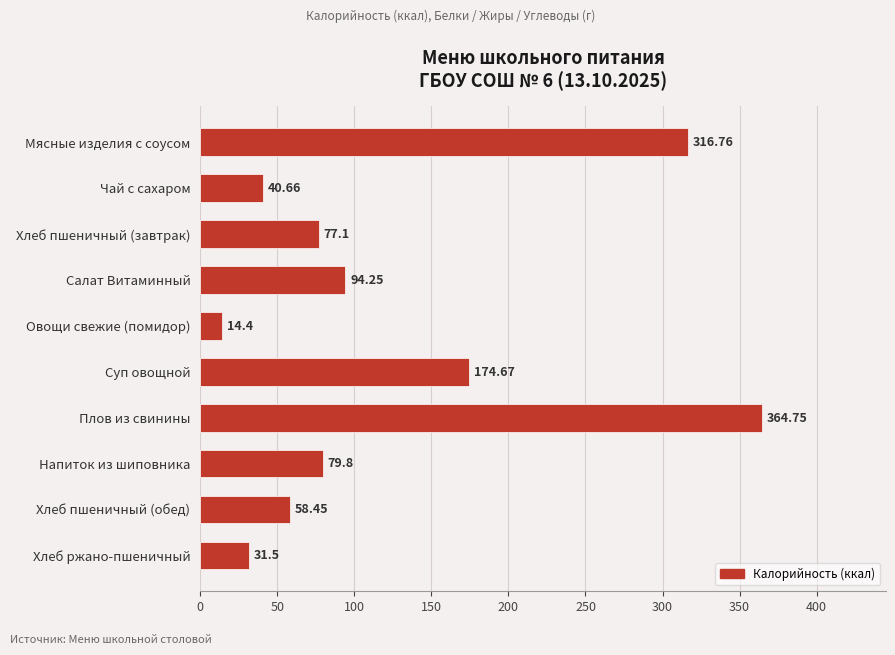

Which category has the highest value across all series?

Плов из свинины